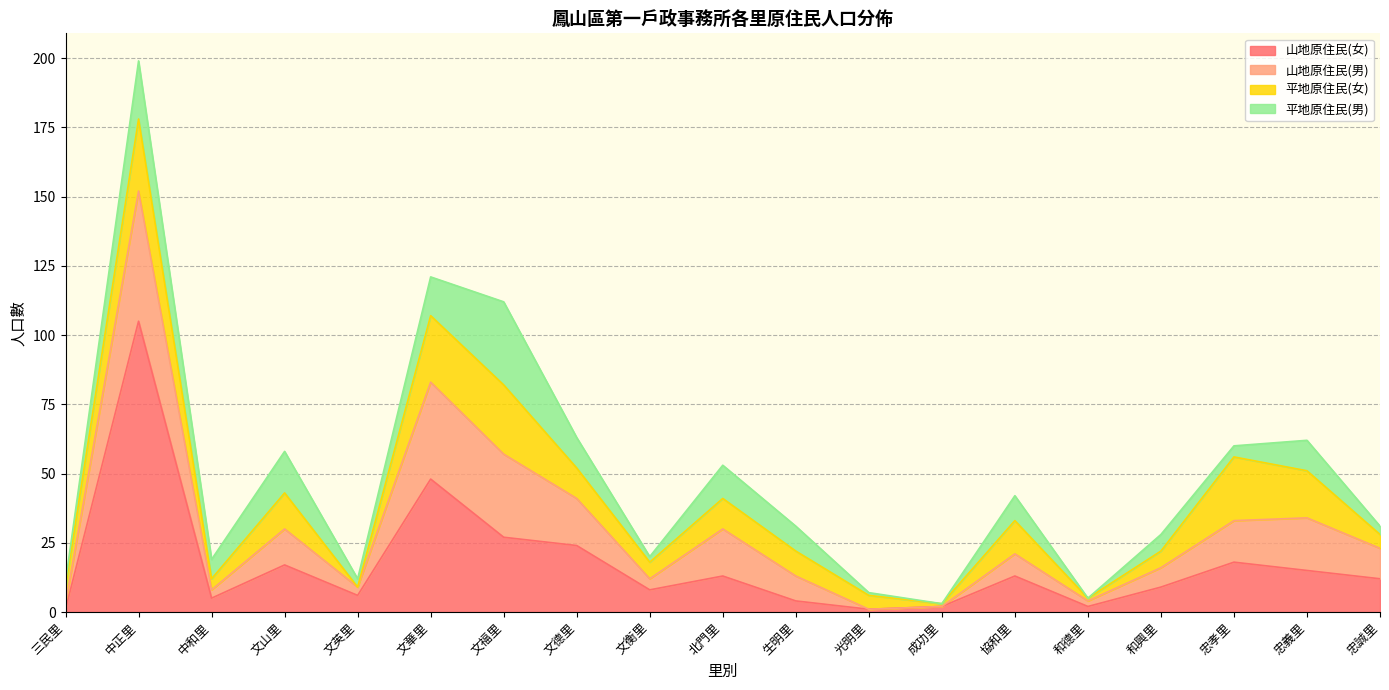

What is the label of the 3rd point from the left?

中和里